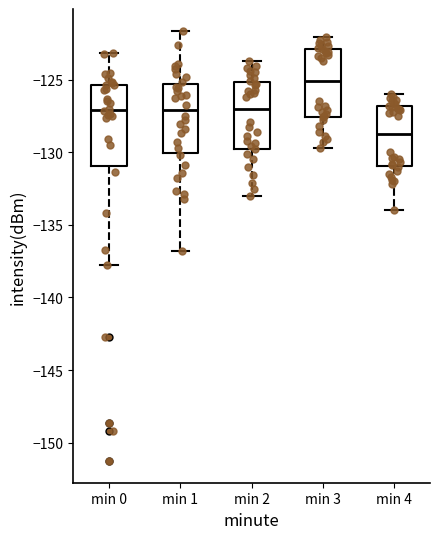

Reading left to right, transcribe this box plot: for each box, give where its median line is, the range the box spans, and where its two whiskers end, as read against the y-axis. The values are not printed on the chart, so give them approximately, as read against the axis.

min 0: median -127.0, box -131.0 to -125.5, whiskers -137.5 to -123.0
min 1: median -127.0, box -130.0 to -125.5, whiskers -137.0 to -121.5
min 2: median -127.0, box -129.5 to -125.0, whiskers -133.0 to -123.5
min 3: median -125.0, box -127.5 to -123.0, whiskers -129.5 to -122.0
min 4: median -128.5, box -131.0 to -127.0, whiskers -134.0 to -126.0